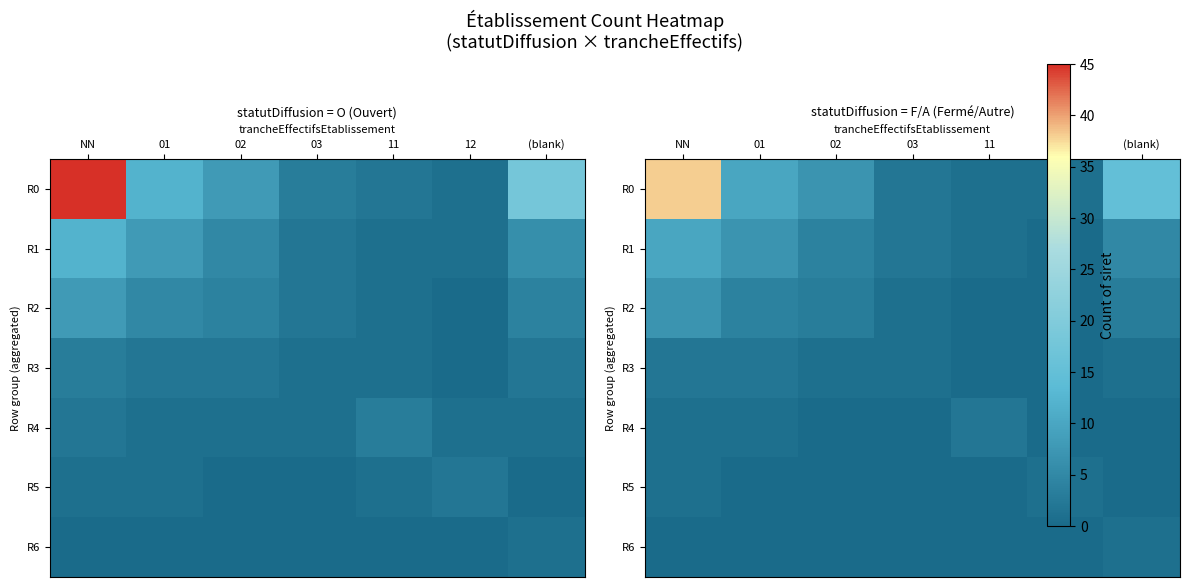

List the labels in order of R5 value, largest first.

NN, 12, 01, 02, 03, 11, (blank)